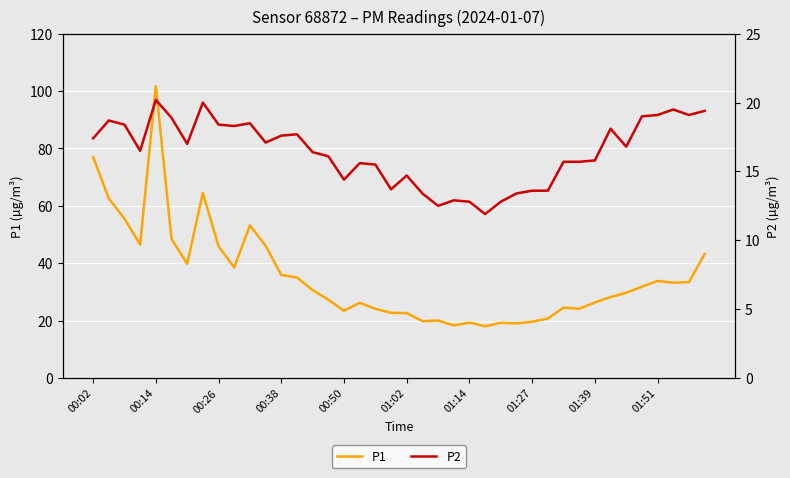

The value of P2 at 18 is 7.7. True or false?

False